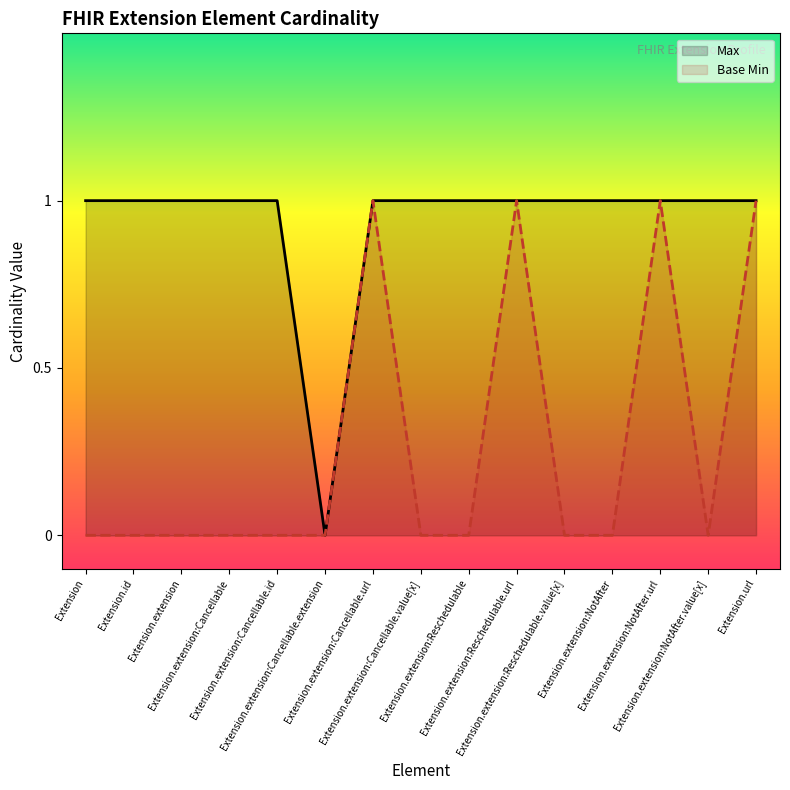

What is the label of the 1st point from the right?

Extension.url